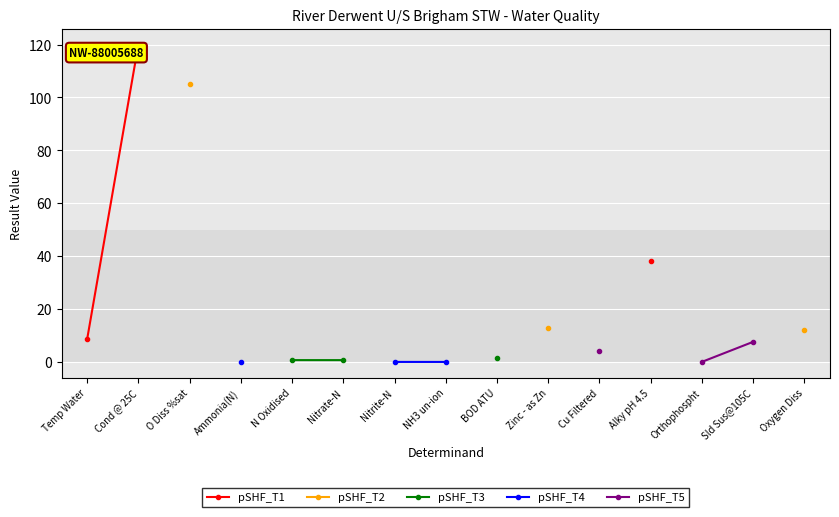

What are all the series names shown in the legend?

pSHF_T1, pSHF_T2, pSHF_T3, pSHF_T4, pSHF_T5